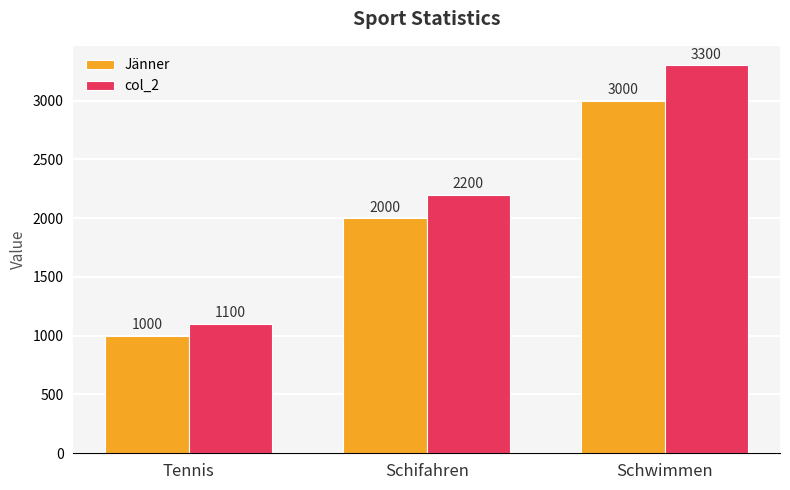

How many data points does each series have?

3